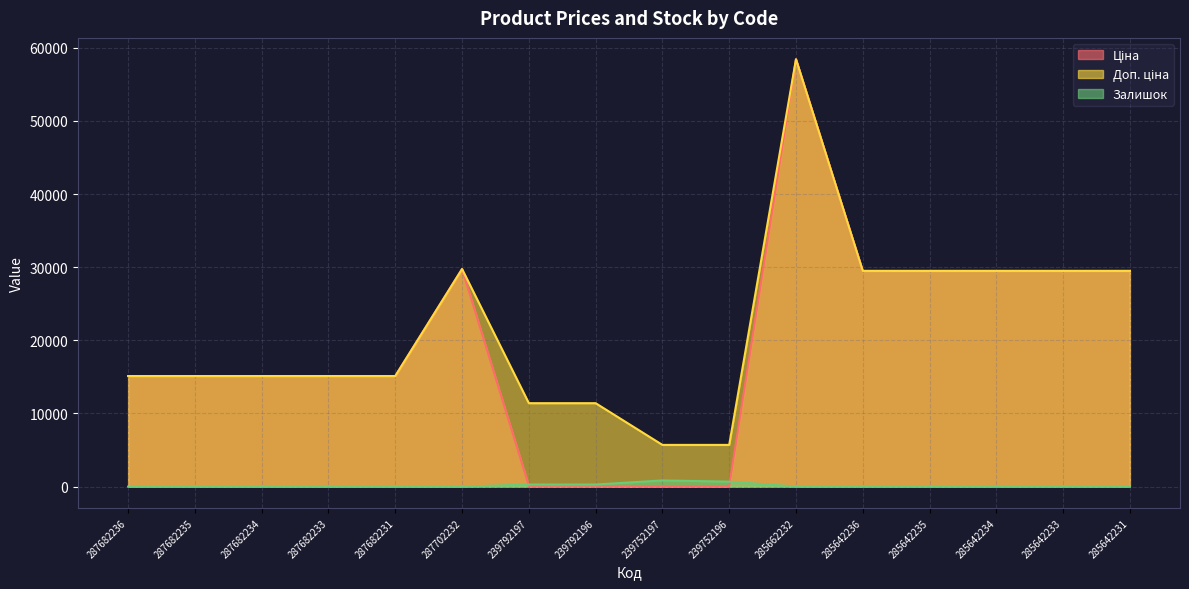

Reading left to right, transcribe all the data shown in this chart.

Ціна: 15120.0	15120.0	15120.0	15120.0	15120.0	29747.2	114.1	114.1	57.0	57.0	58426.5	29491.5	29491.5	29491.5	29491.5	29491.5
Доп. ціна: 15120.0	15120.0	15120.0	15120.0	15120.0	29747.2	11410.0	11410.0	5705.0	5705.0	58426.5	29491.5	29491.5	29491.5	29491.5	29491.5
Залишок: 0.0	0.0	0.0	0.0	0.0	0.0	289.0	290.0	845.0	683.0	14.0	14.0	13.0	9.0	14.0	11.0